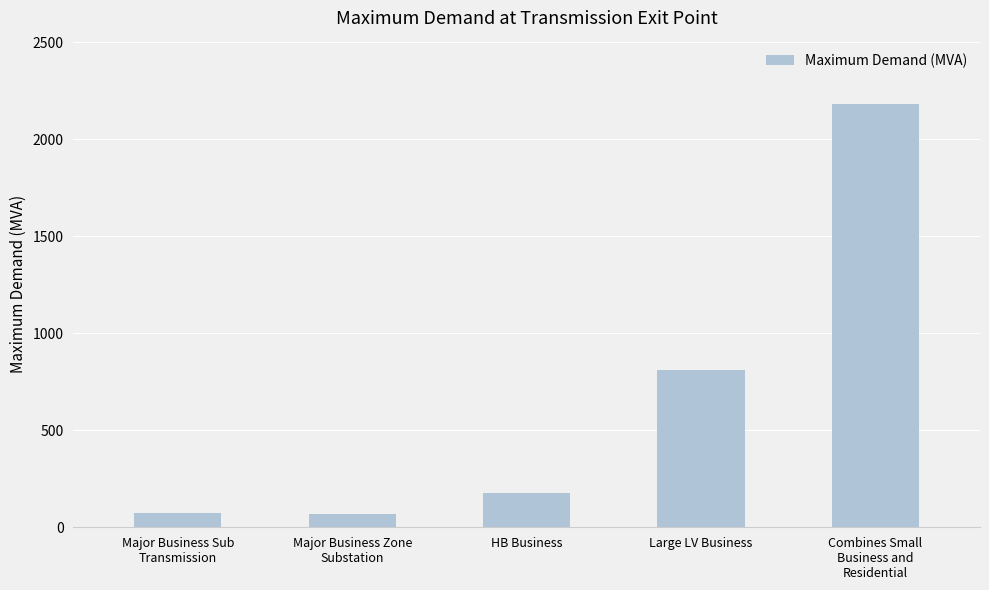

How many series are shown in this chart?

1